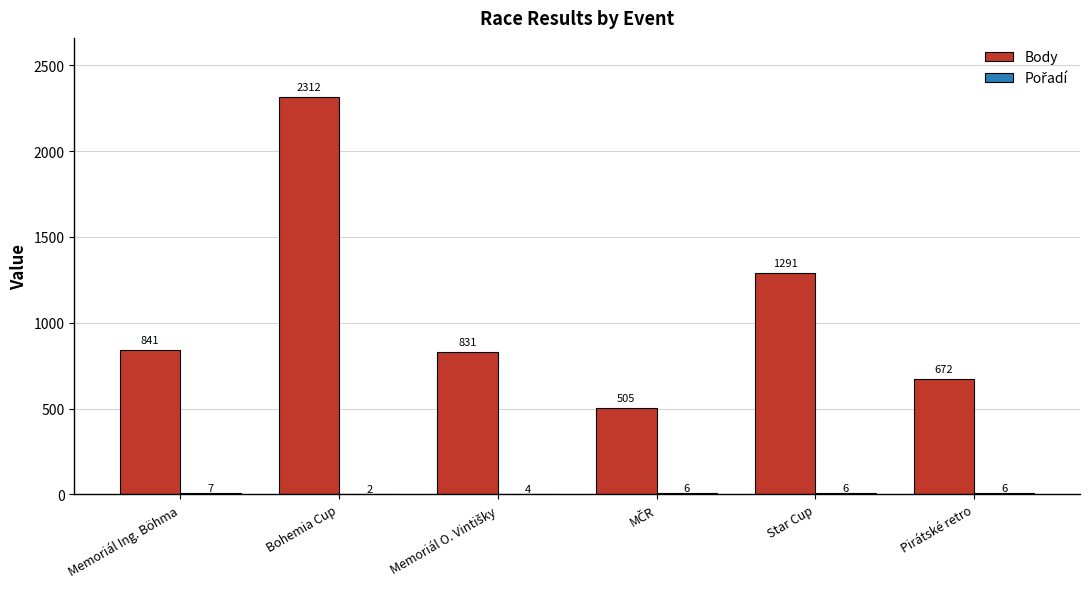

Count the number of data series in this chart.

2